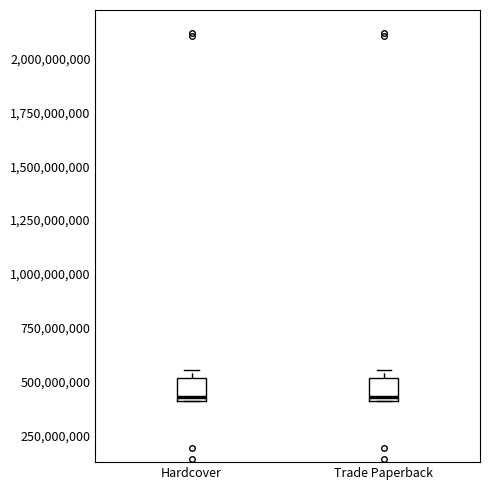

Reading left to right, read every box against the y-axis: the position of its median line, the range the box covers, and the ends of its whiskers. The values are not printed on the chart, so give them approximately, as read against the axis.

Hardcover: median 450000000, box 400000000 to 500000000, whiskers 400000000 to 550000000
Trade Paperback: median 450000000, box 400000000 to 500000000, whiskers 400000000 to 550000000